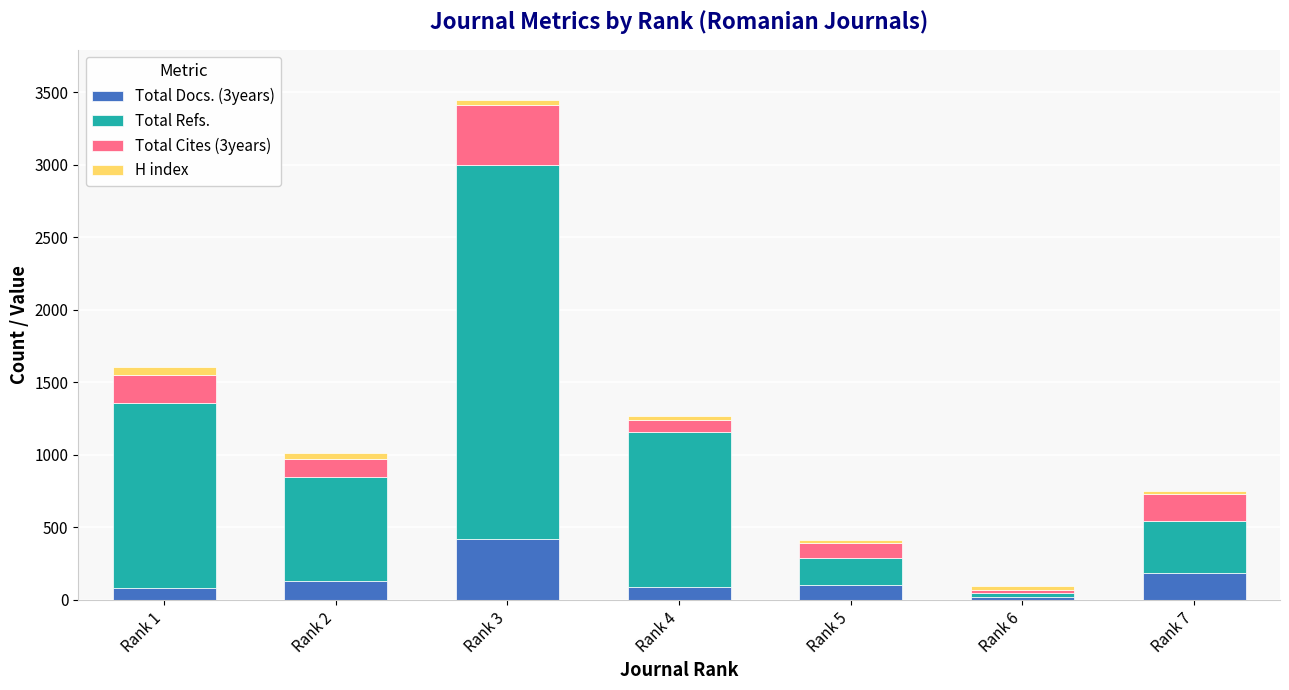

At which category is the sum across all series the highest?

Rank 3